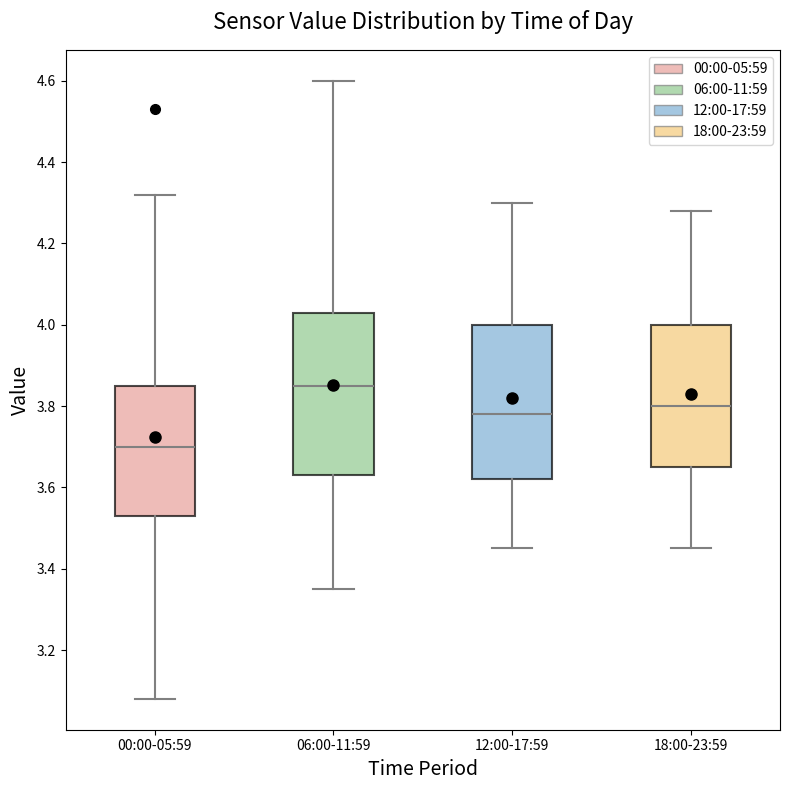

Which box has the highest median line?

06:00-11:59